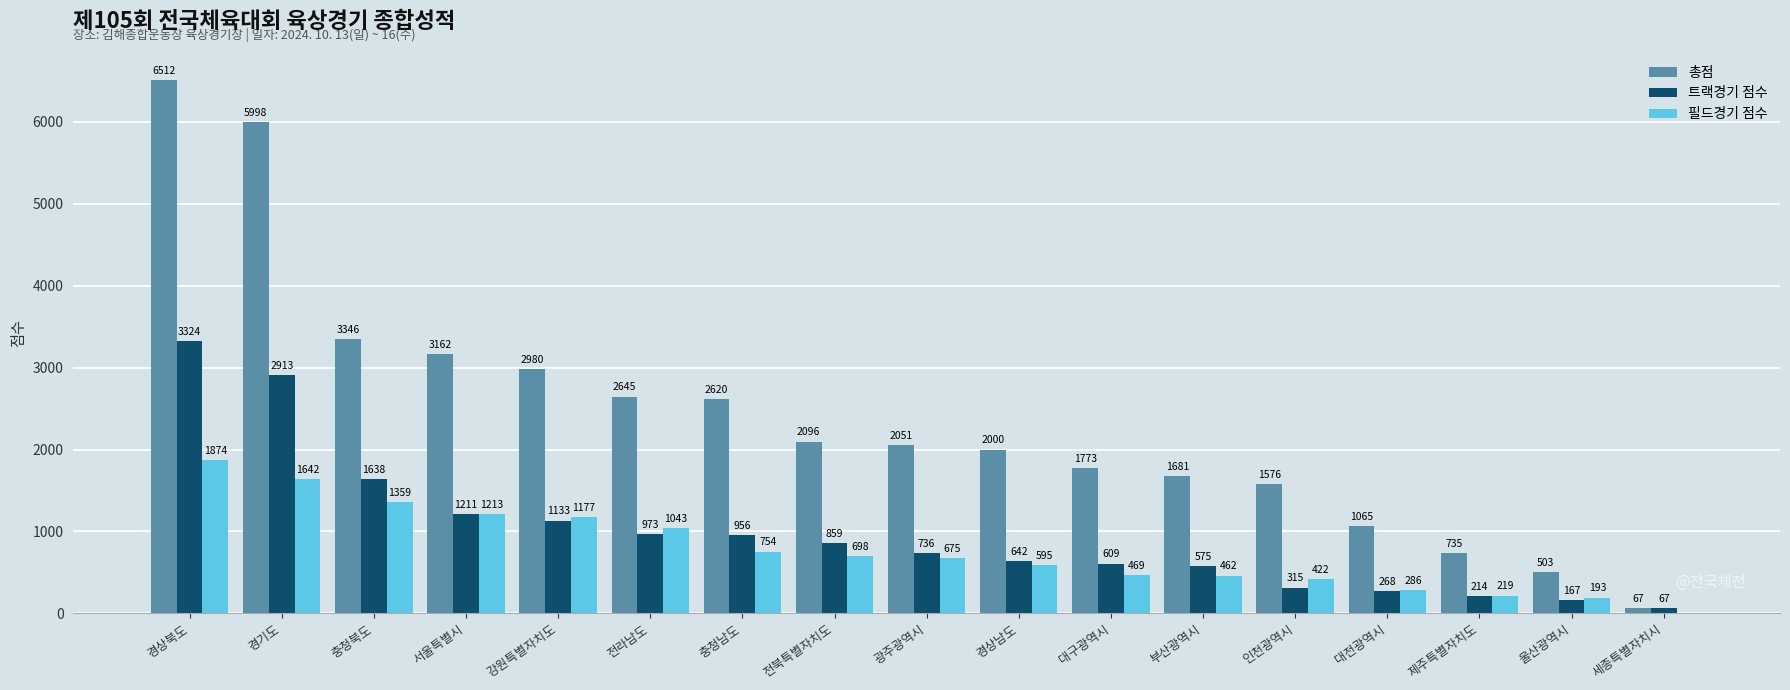

The 총점 series shows 3668 at 경상북도. True or false?

False